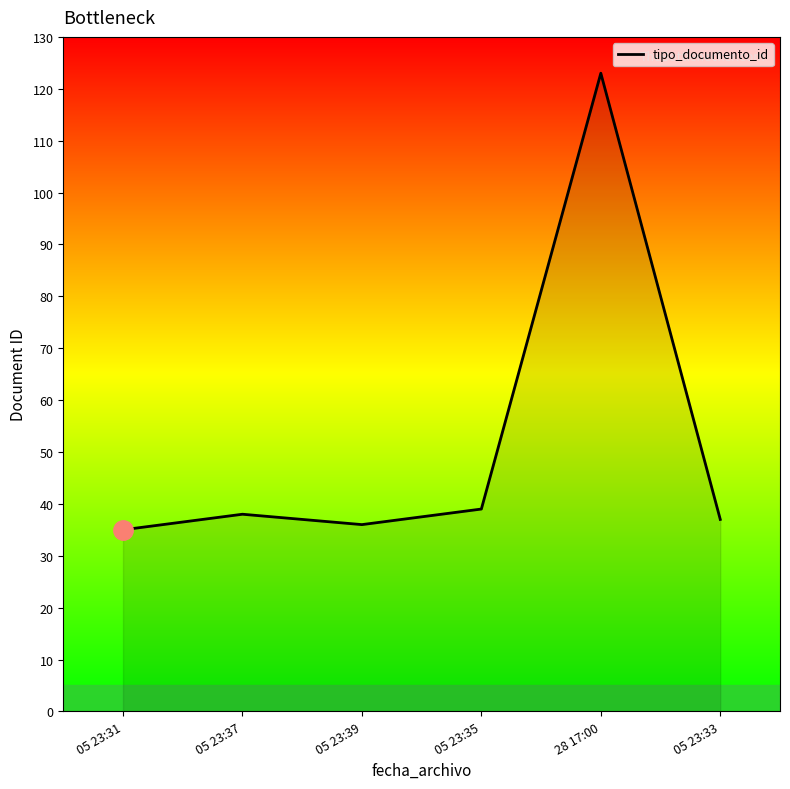

What is the maximum value shown in the chart?

123